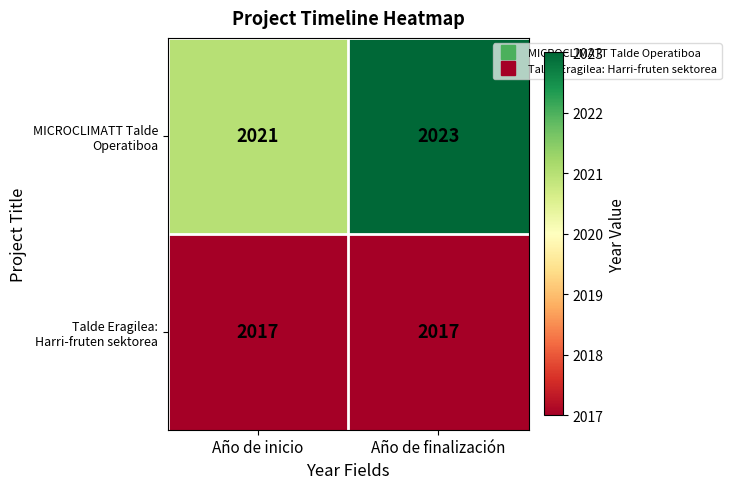

What is the smallest value displayed?

2017